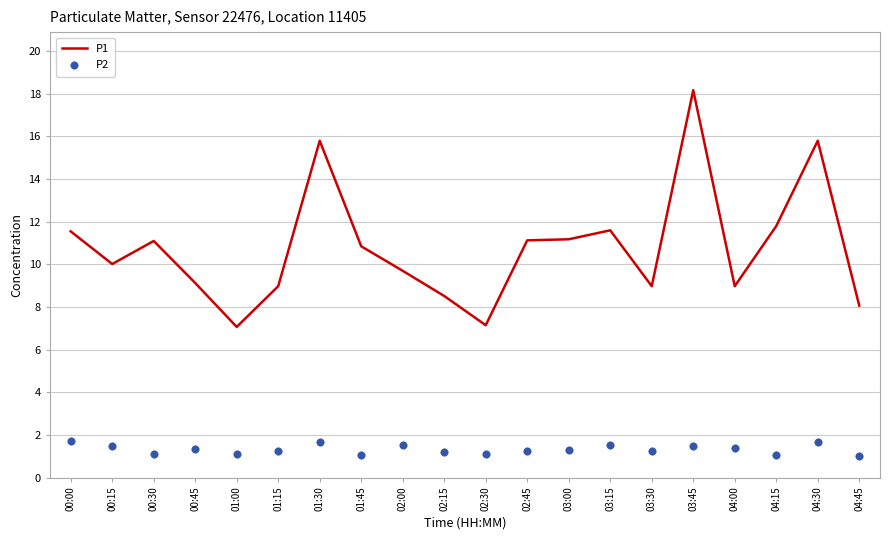

At how many categories does at least one series exceed 5?

20